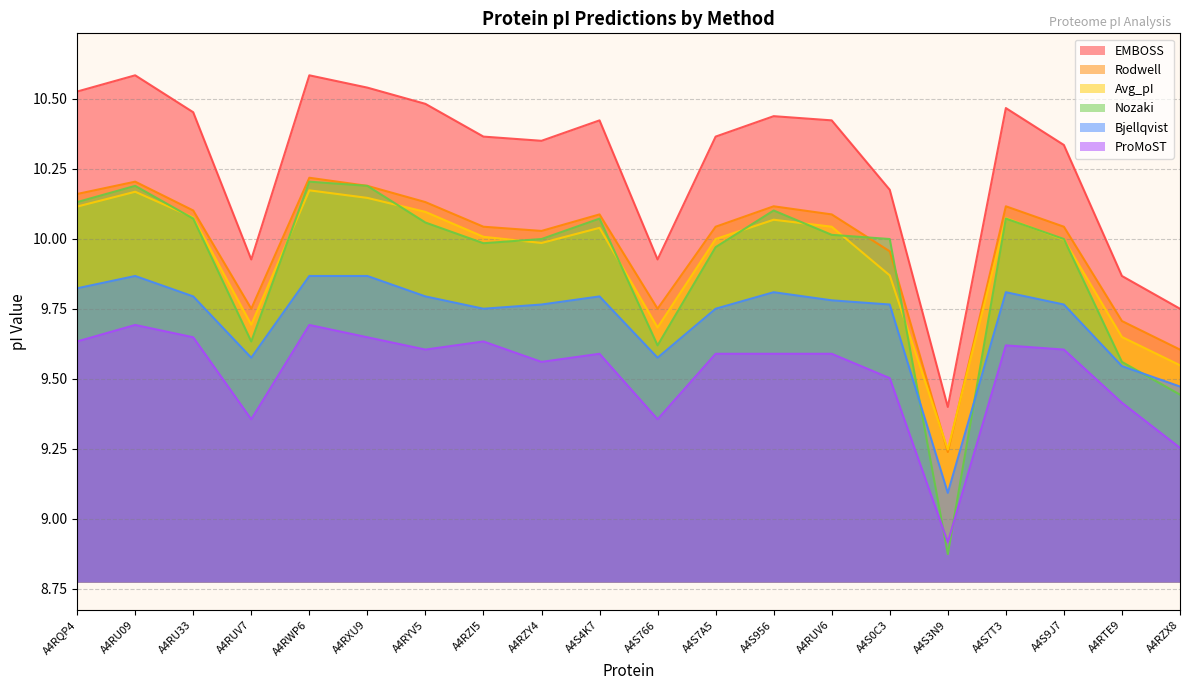

What is the value of the Bjellqvist point at the 14th from the left?

9.8